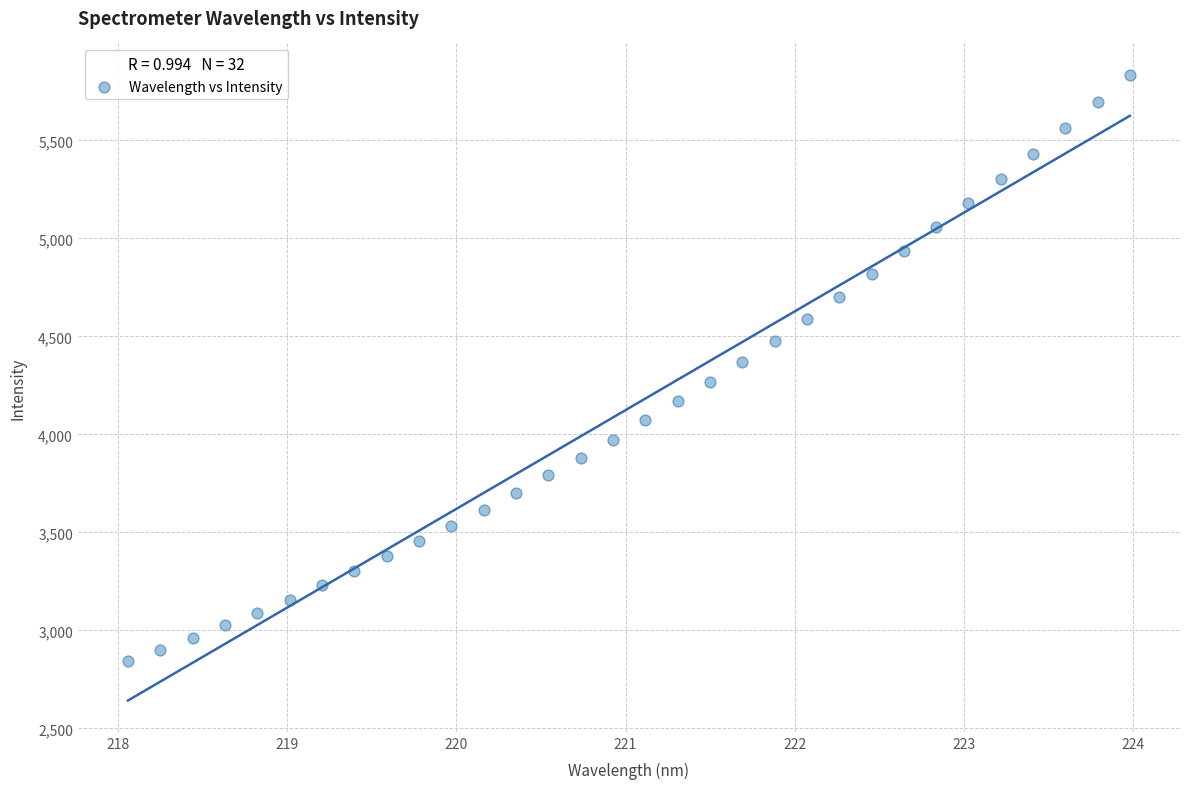

What is the range of X values (max minus min)?

5.9